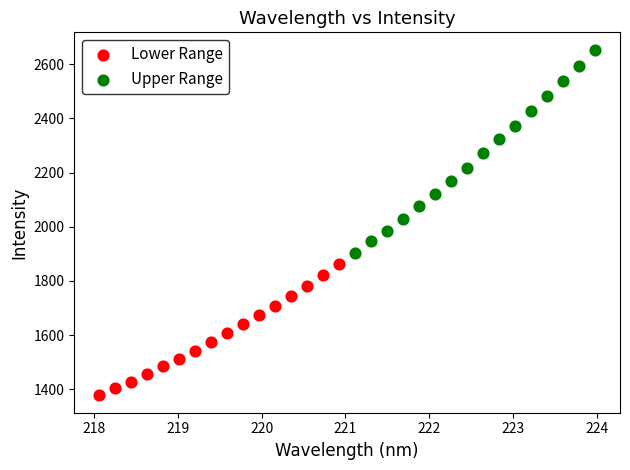

Which series has the largest Y range (max minus min)?

Upper Range